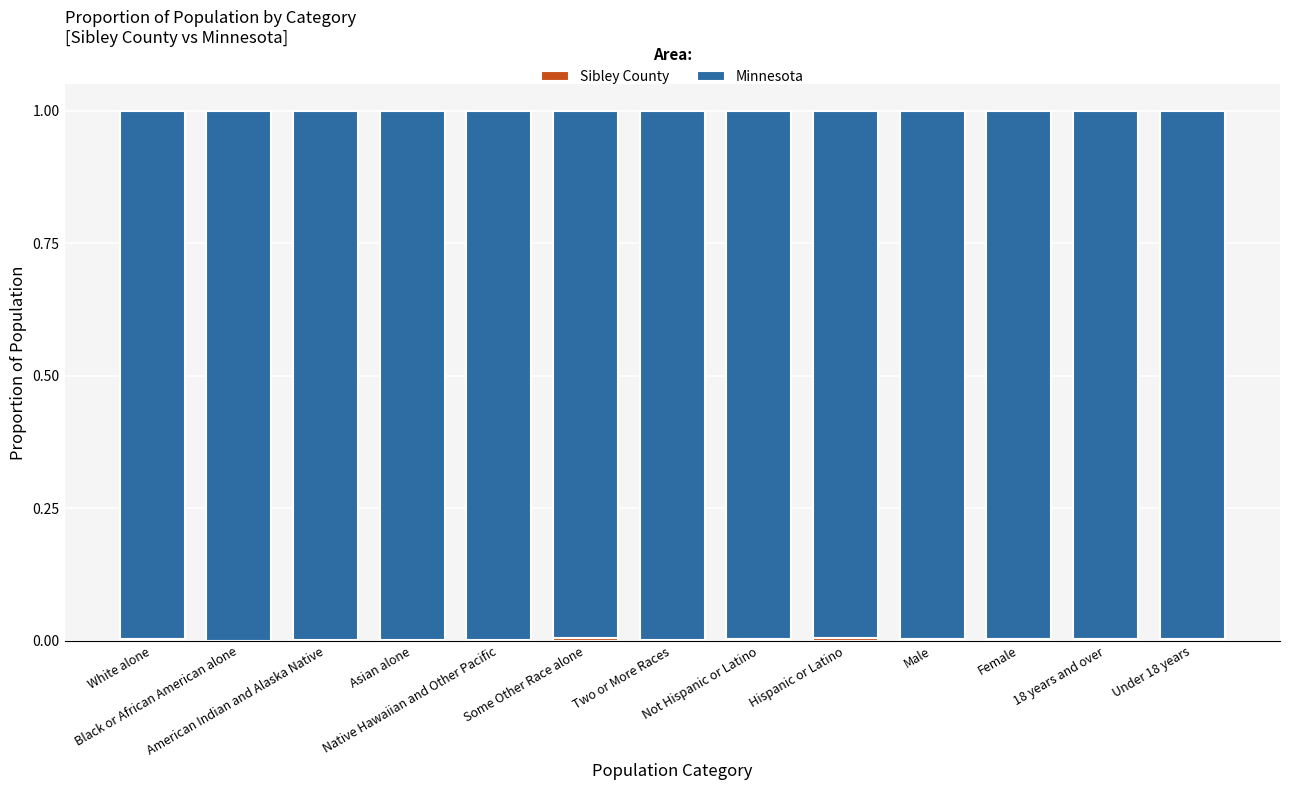

What is the sum of all Minnesota values?

13.0